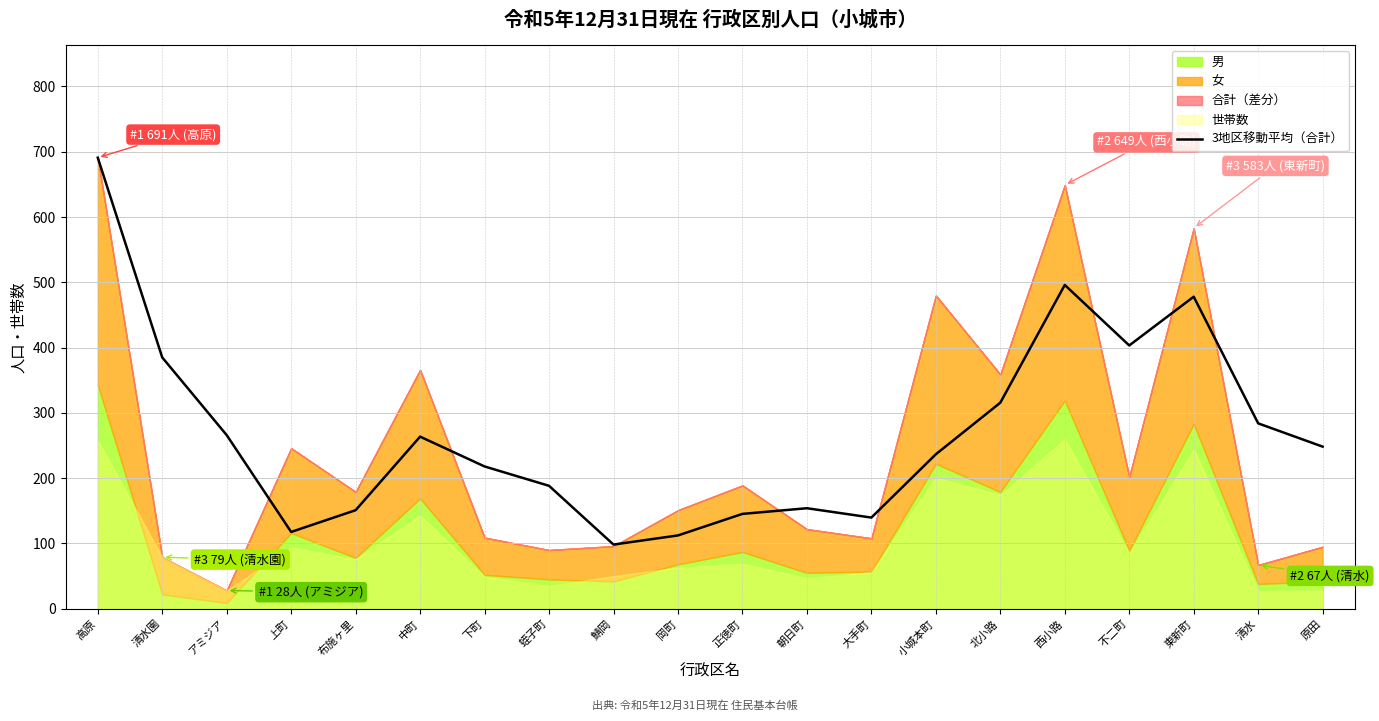

How many interior local valleys (lower than both neighbors) does the data have?

4